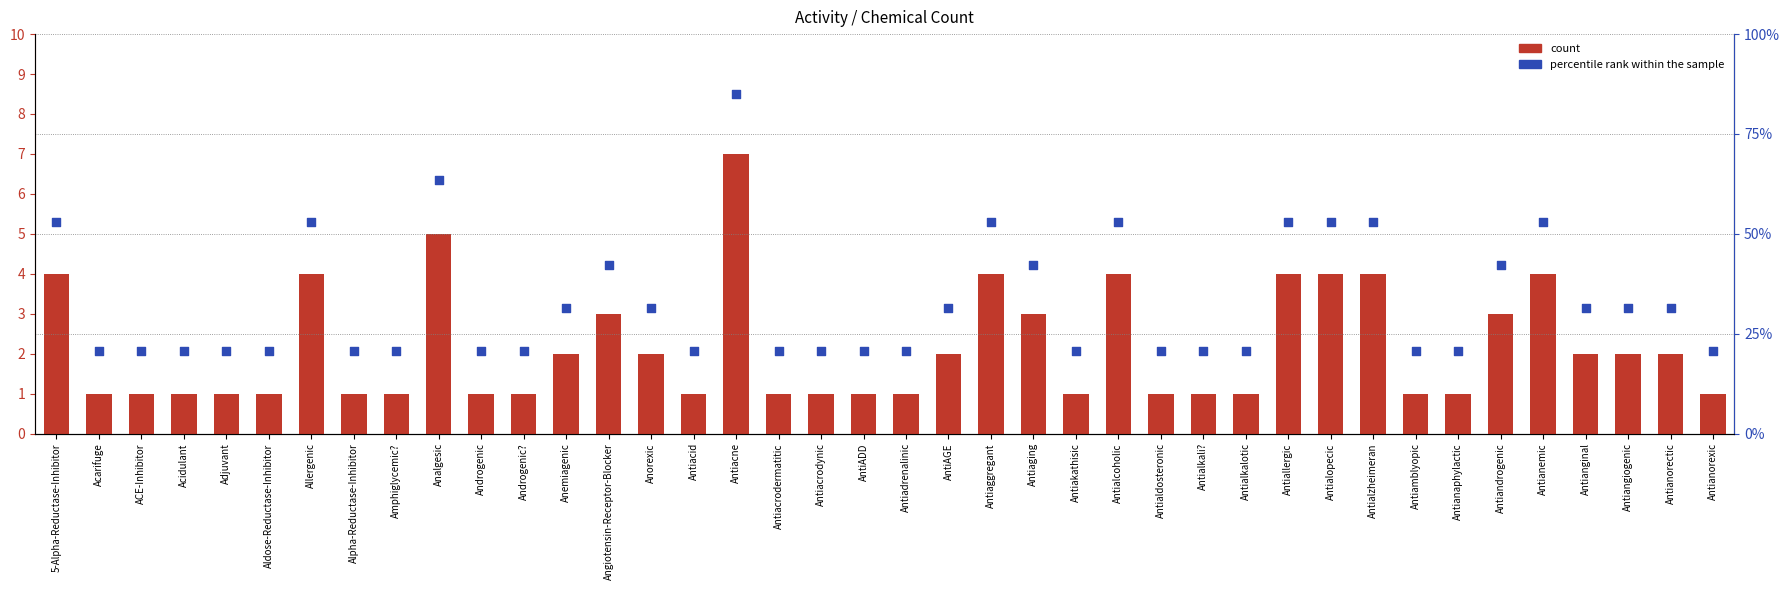

What are all the series names shown in the legend?

count, percentile rank within the sample